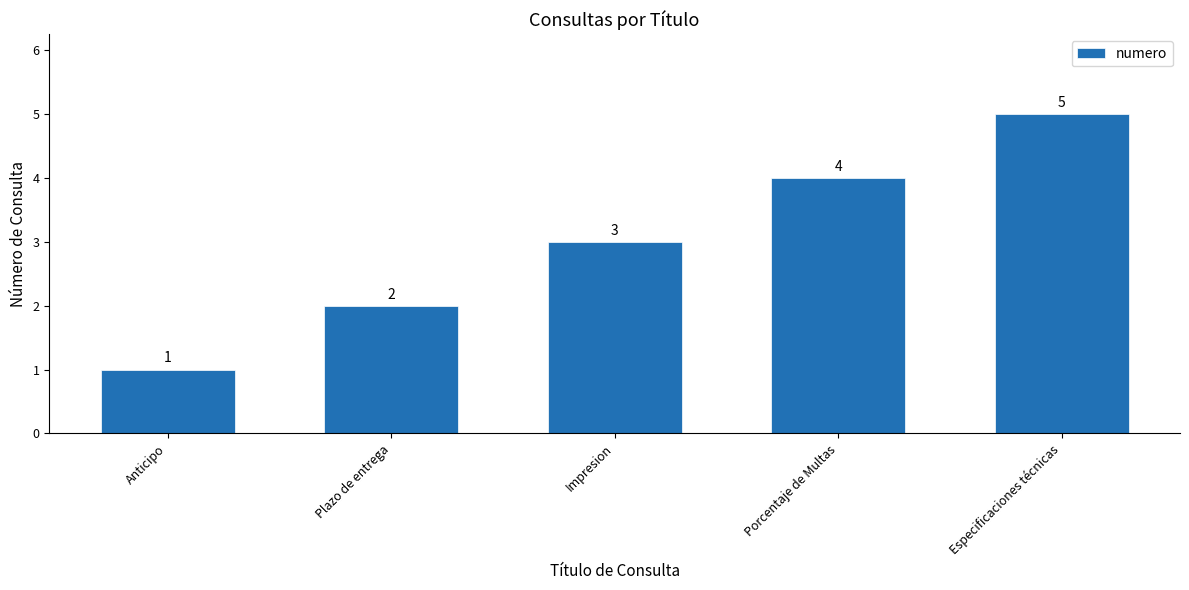

Count the values in the range 2 to 4.

3